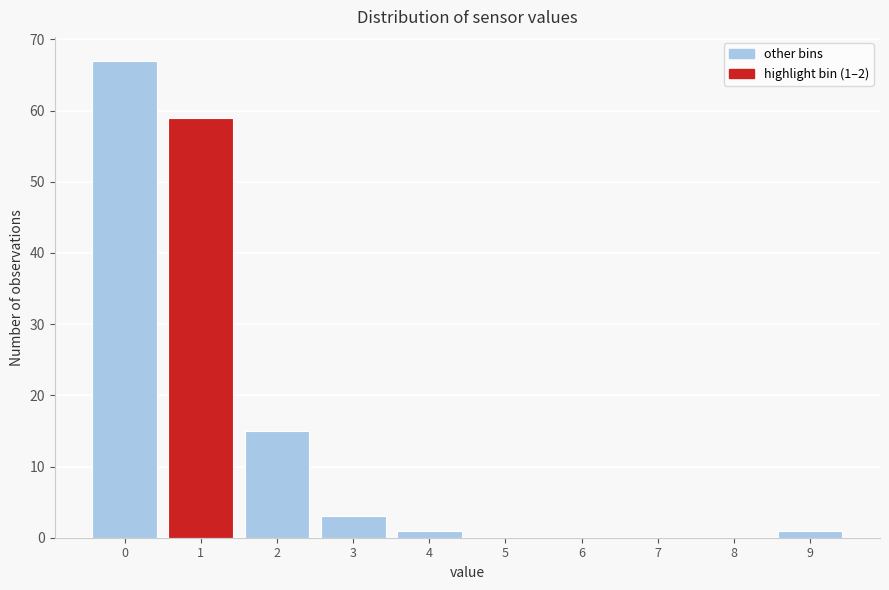

Reading right to left, what are all the values shown in this chart?

9=1	8=0	7=0	6=0	5=0	4=1	3=3	2=15	1=59	0=67